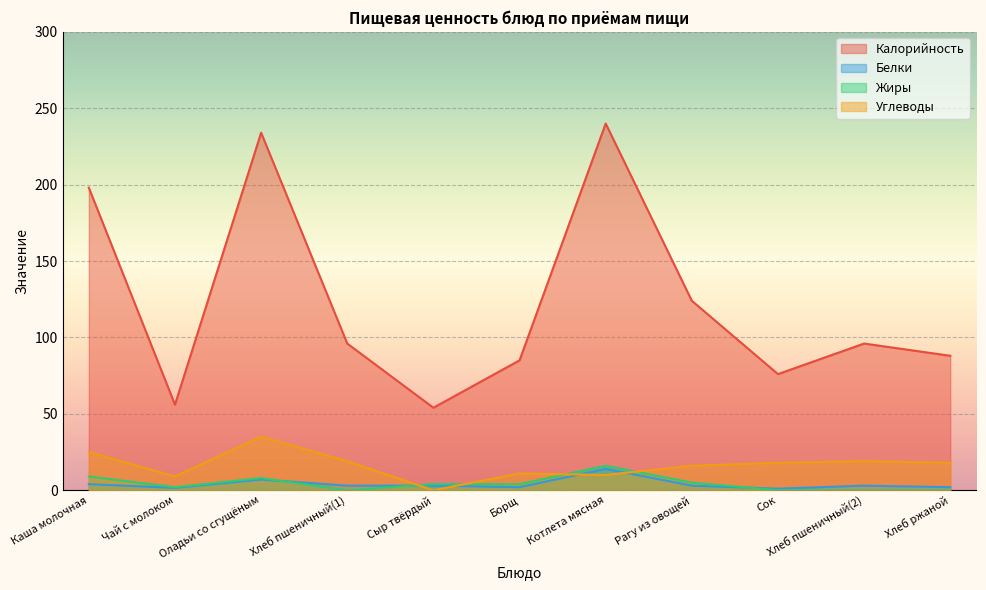

Which series has the largest range (max minus min)?

Калорийность